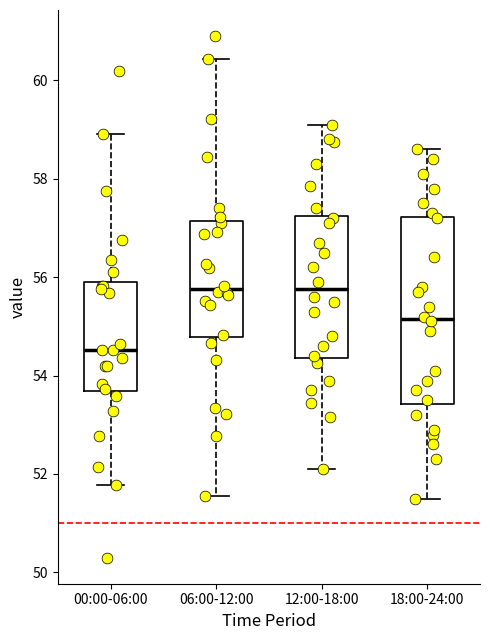

Which box is the tallest, from its lower edge to its upper edge?

18:00-24:00